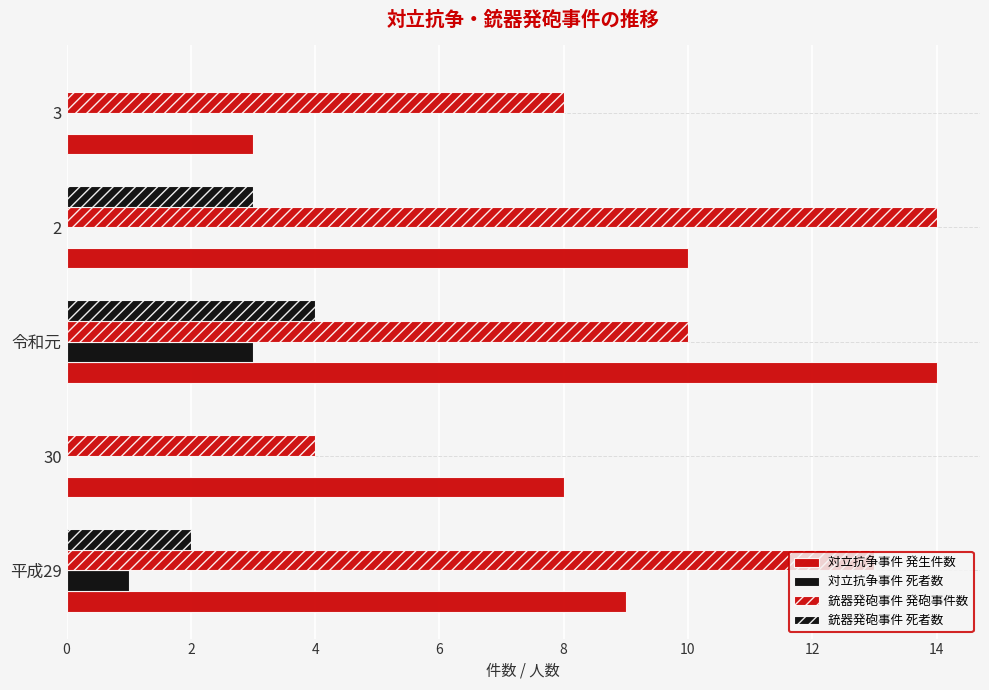

Which series has the largest total across all categories?

銃器発砲事件 発砲事件数